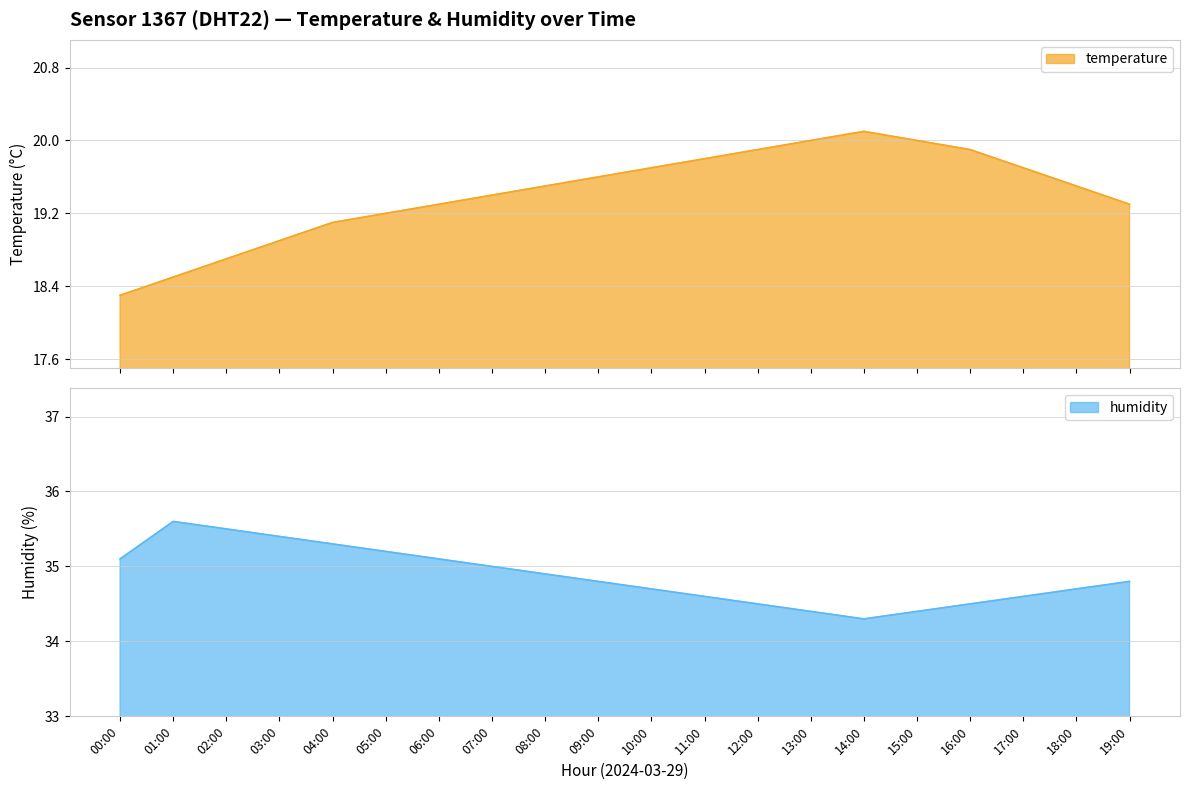

What is the difference between the maximum and minimum values in the humidity series?

1.3